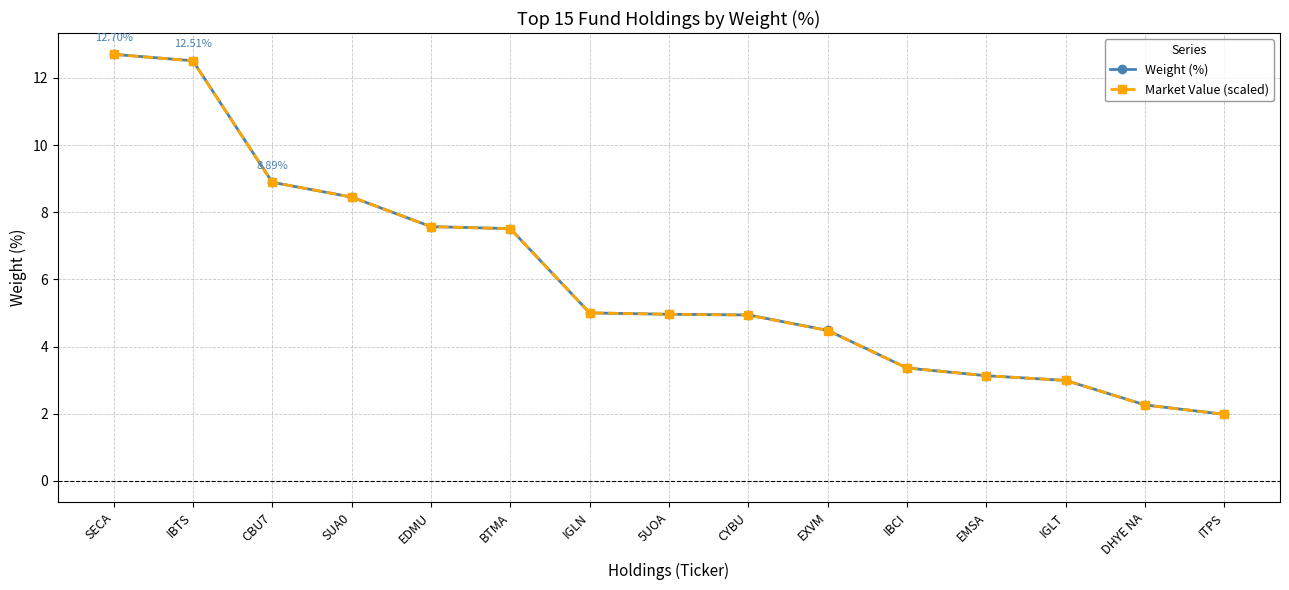

Which series changed the most between SUA0 and 5UOA?

Market Value (scaled)